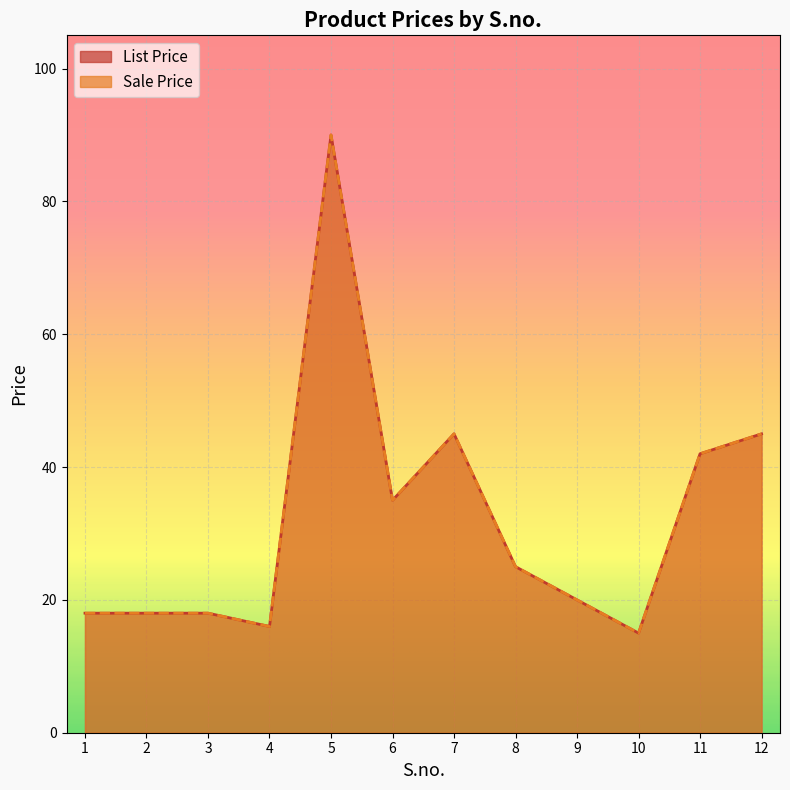

At 12, list the series in order from smallest to largest.

List Price, Sale Price